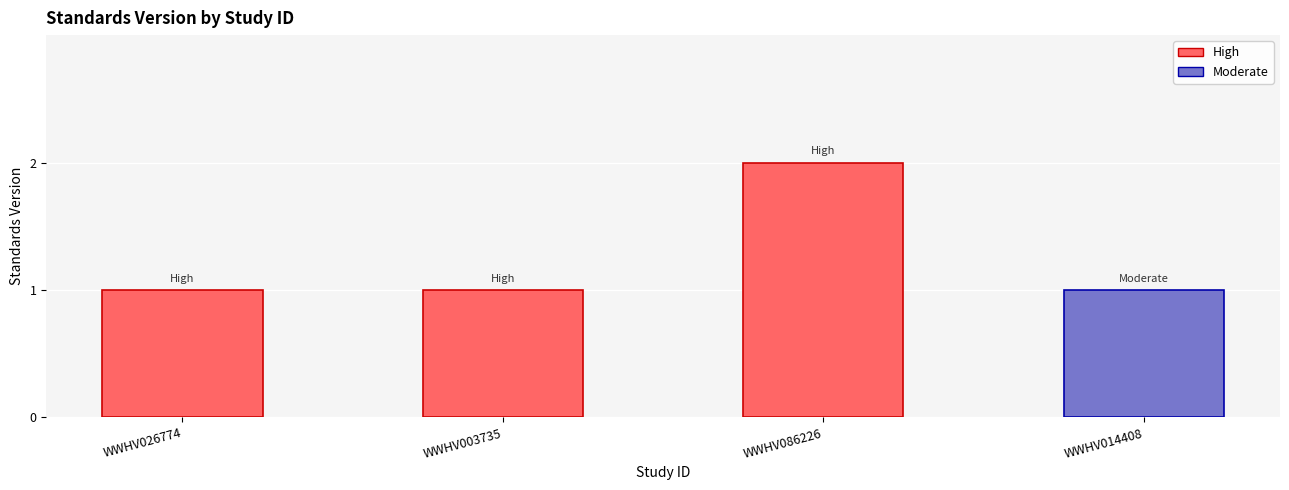

Which label corresponds to the largest value in the chart?

WWHV086226